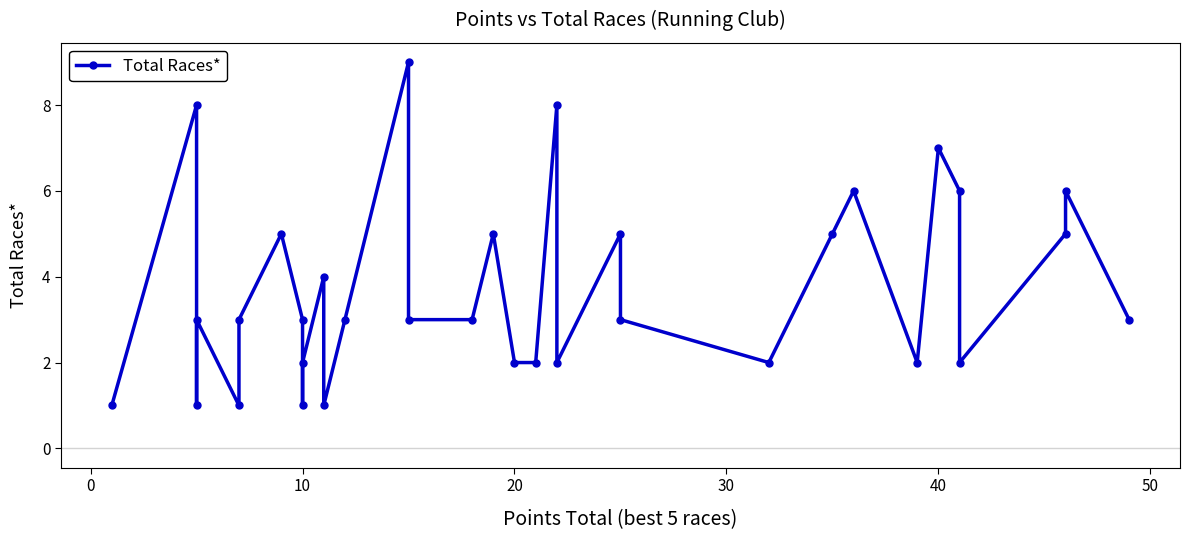

Reading left to right, transcribe all the data shown in this chart.

1	8	1	3	1	3	5	3	1	2	4	1	3	9	3	3	5	2	2	8	2	5	3	2	5	6	2	7	6	2	5	6	3